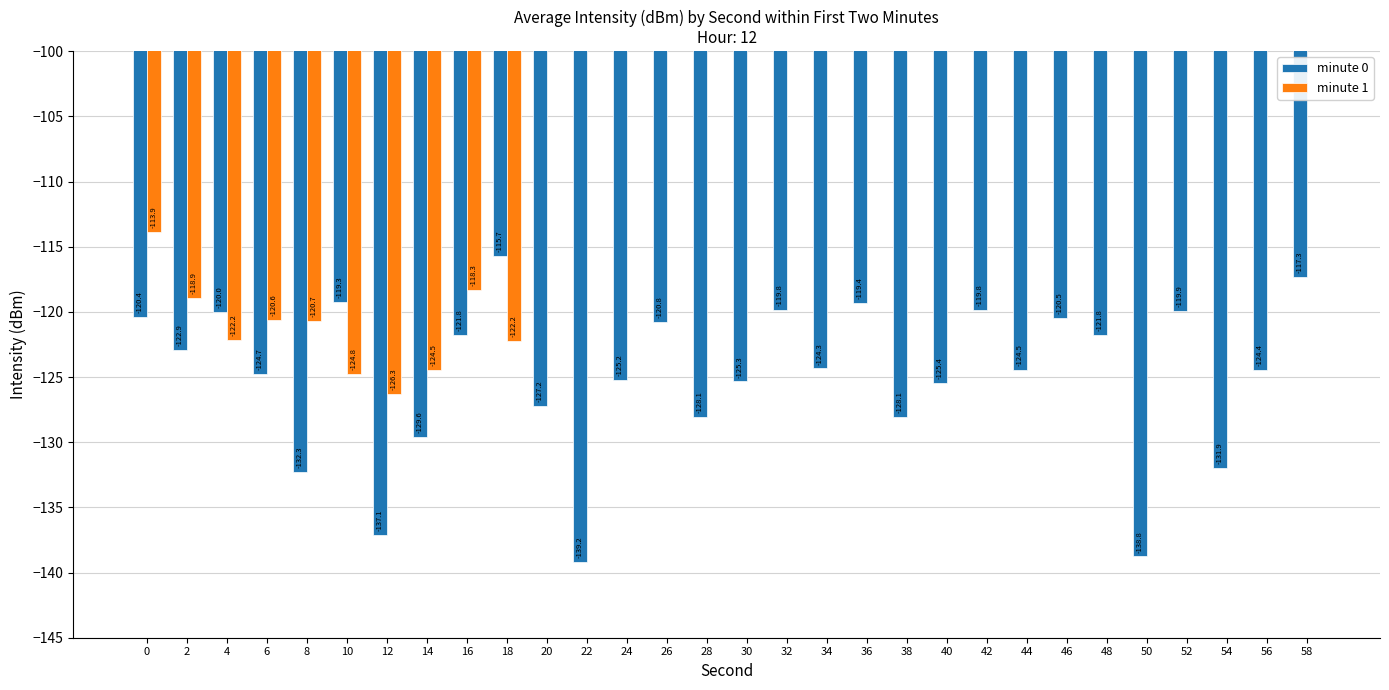

List the series in order of their peak value, highest first.

minute 1, minute 0